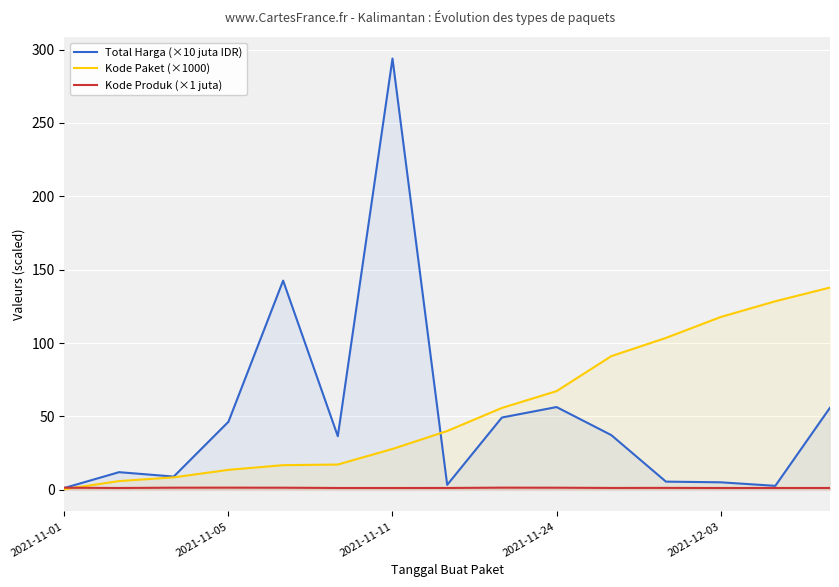

Which series has the widest spread of values?

Total Harga (×10 juta IDR)